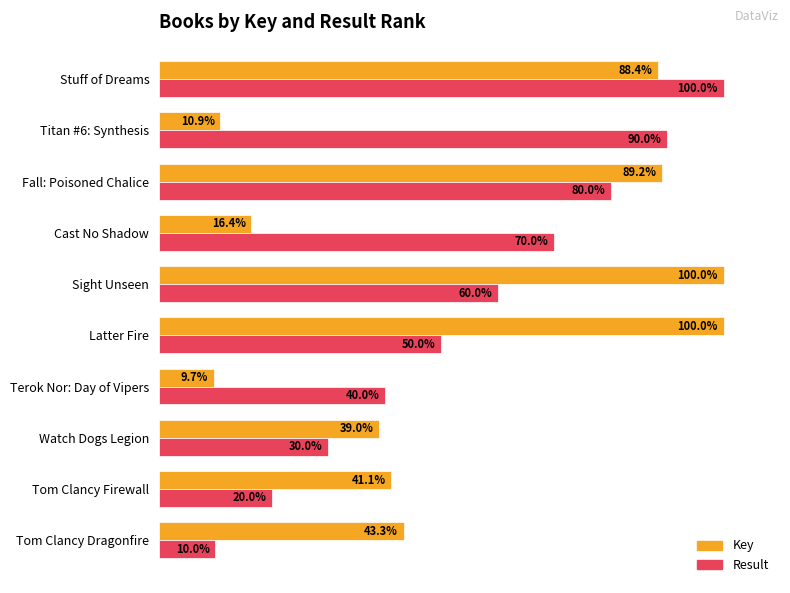

Where is Key nearest to the value 54?

Tom Clancy Dragonfire